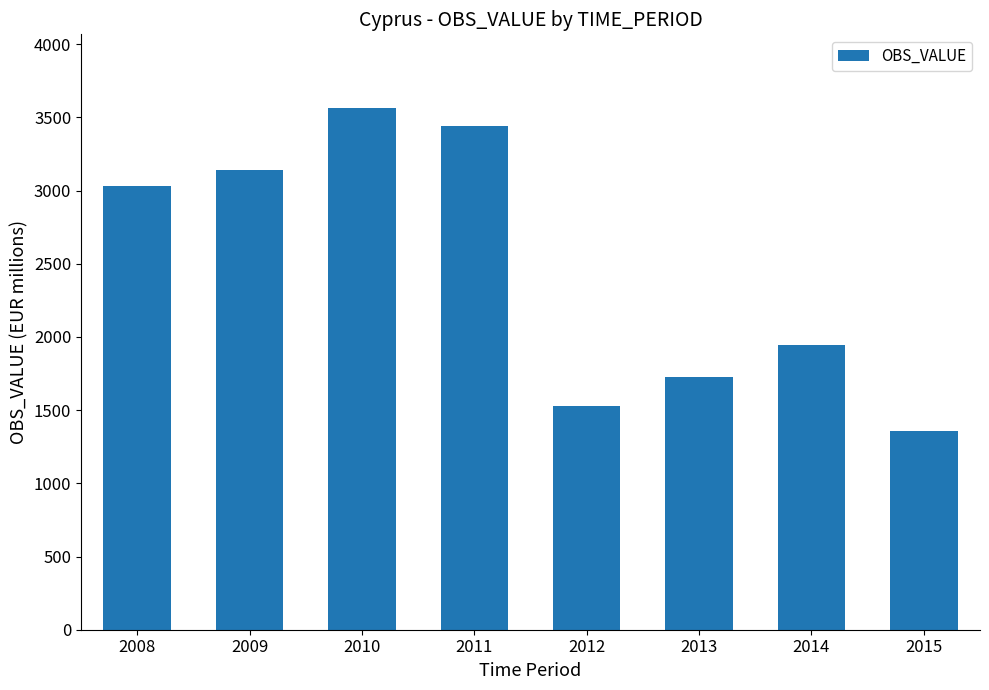

The value at 2013 is 1729. True or false?

True